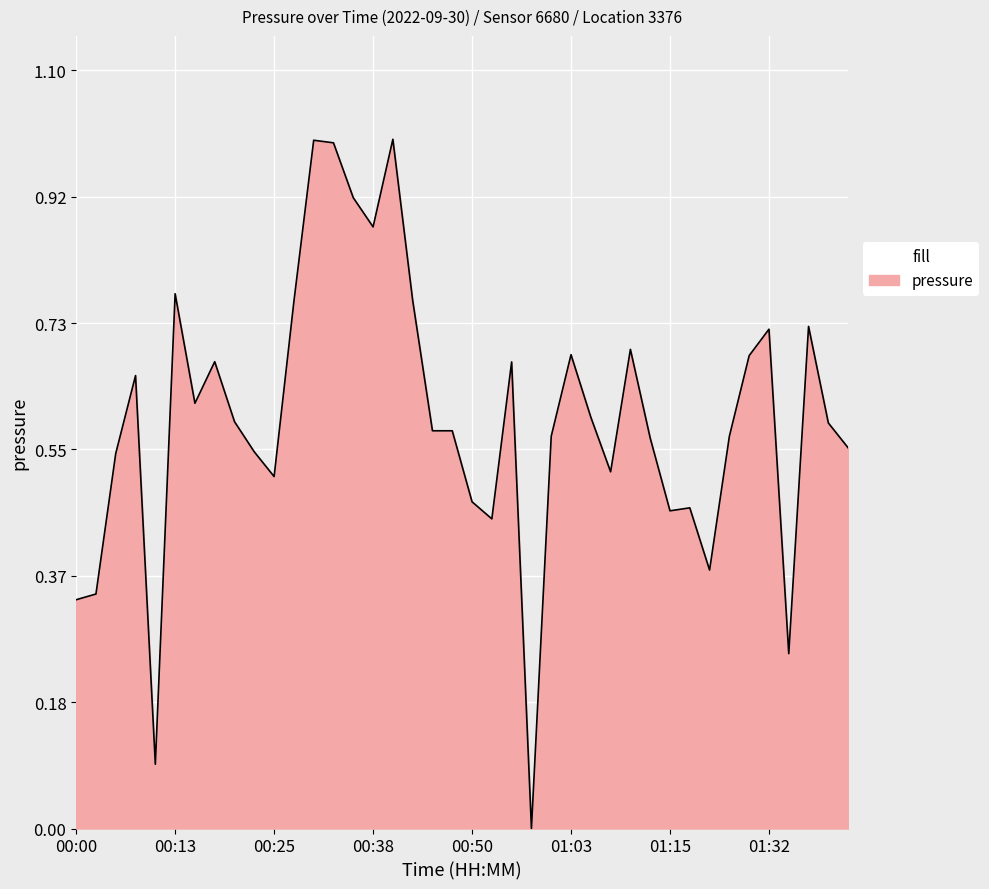

How many values are above zero?

39